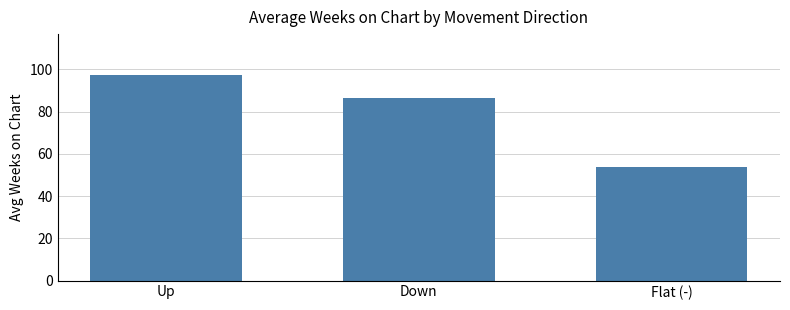

Reading right to left, what are all the values shown in this chart?

Flat (-)=53.9	Down=86.4	Up=97.3